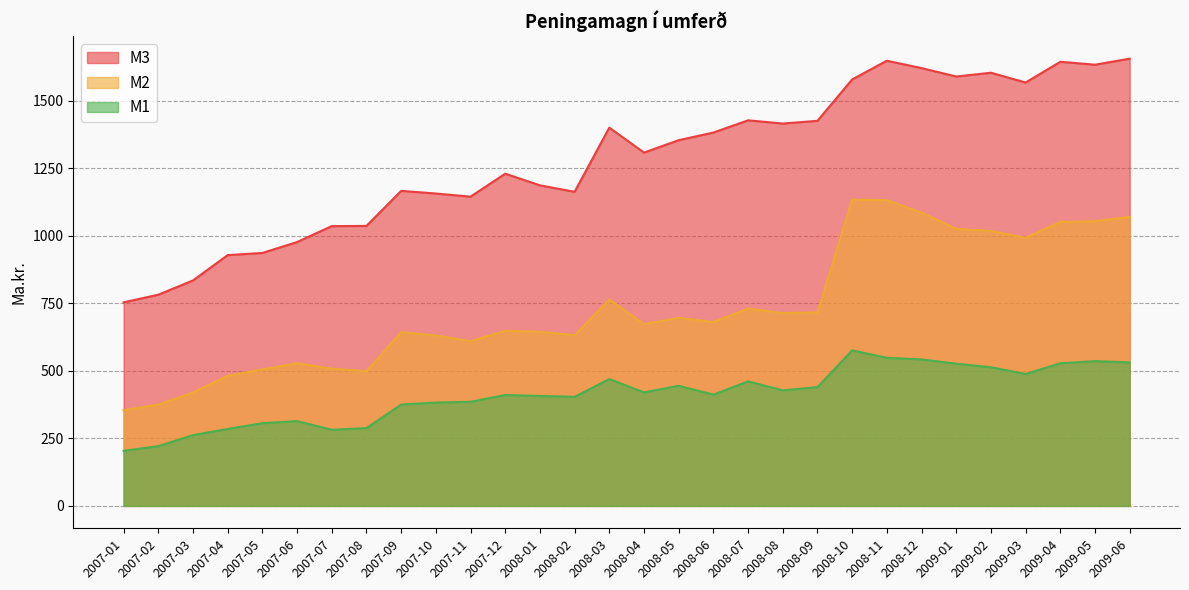

What are all the series names shown in the legend?

M3, M2, M1